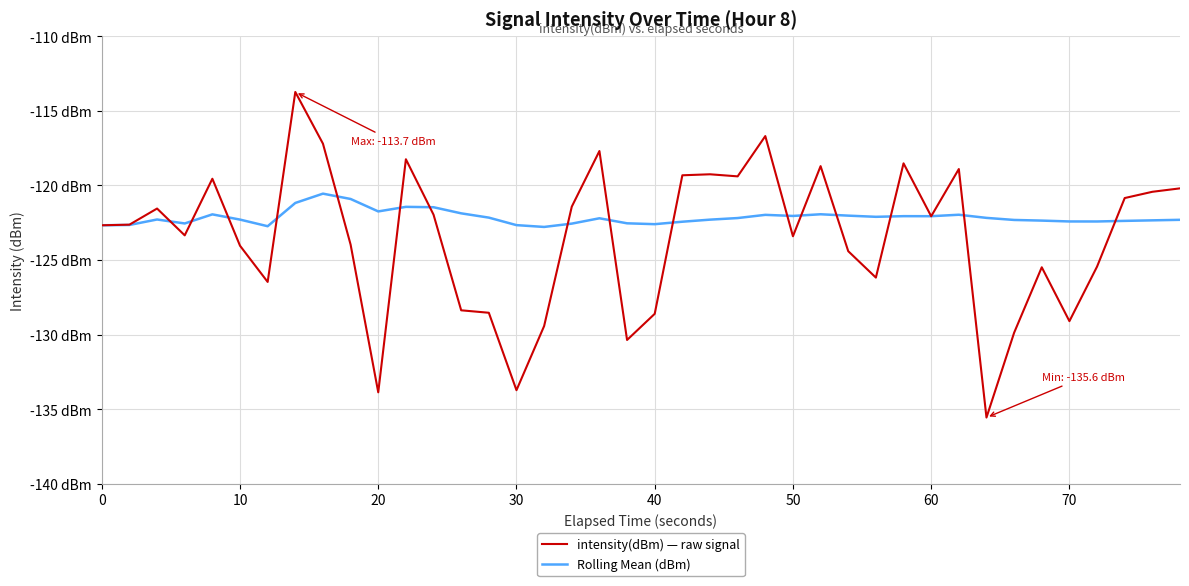

How many data points in Rolling Mean (dBm) are less than -122?

29